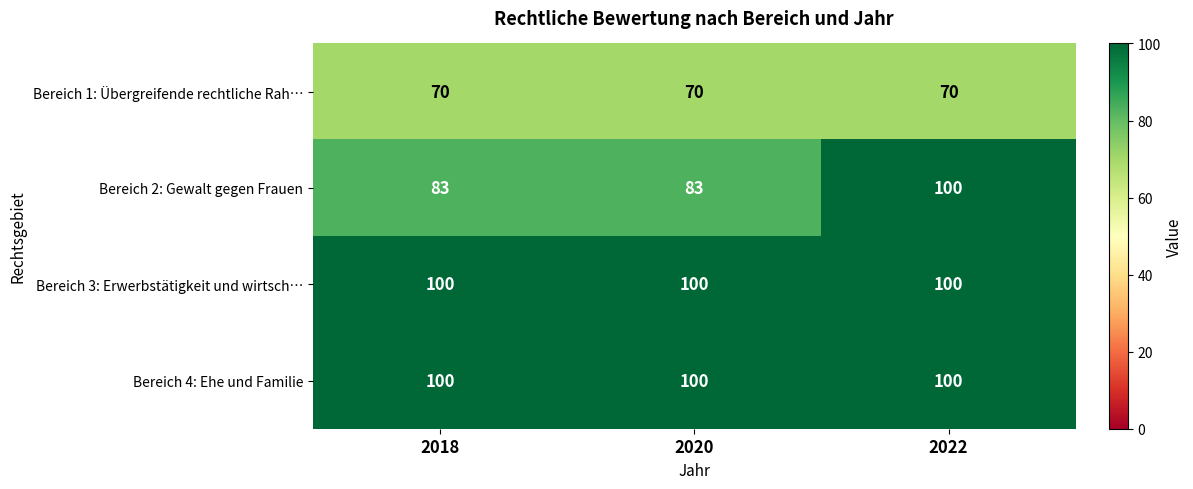

Reading right to left, transcribe all the data shown in this chart.

Bereich 1: Übergreifende rechtliche Rah…: 70	70	70
Bereich 2: Gewalt gegen Frauen: 100	83	83
Bereich 3: Erwerbstätigkeit und wirtsch…: 100	100	100
Bereich 4: Ehe und Familie: 100	100	100